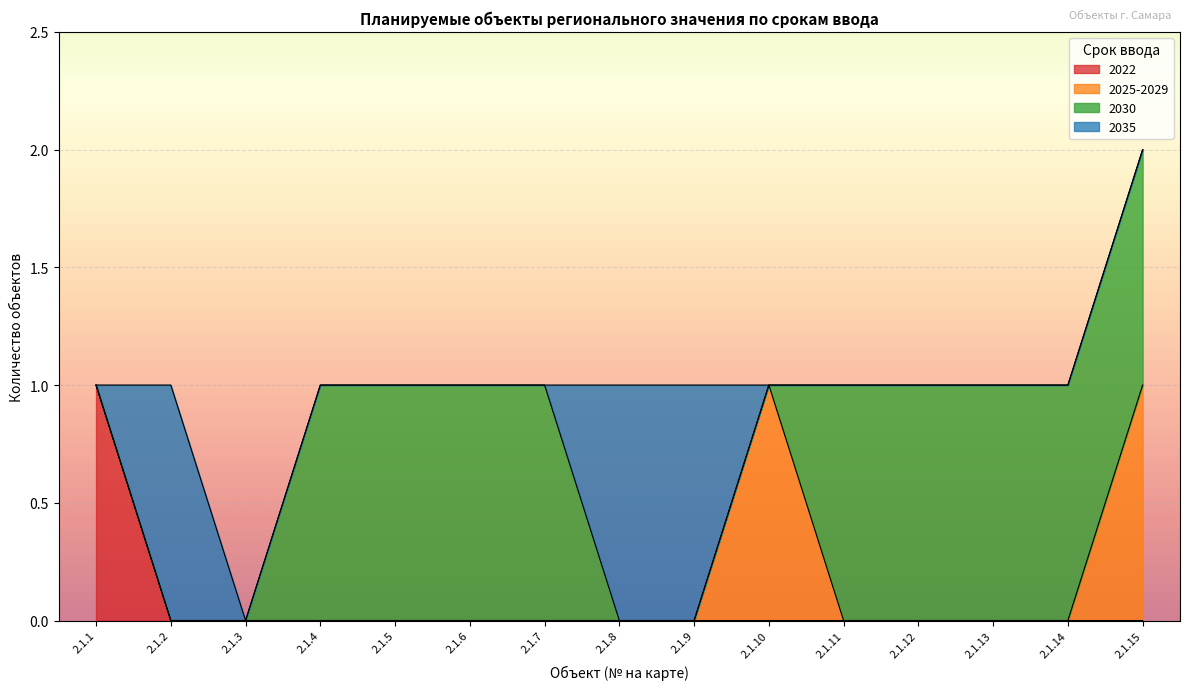

List the labels in order of 2025-2029 value, largest first.

2.1.10, 2.1.15, 2.1.1, 2.1.2, 2.1.3, 2.1.4, 2.1.5, 2.1.6, 2.1.7, 2.1.8, 2.1.9, 2.1.11, 2.1.12, 2.1.13, 2.1.14